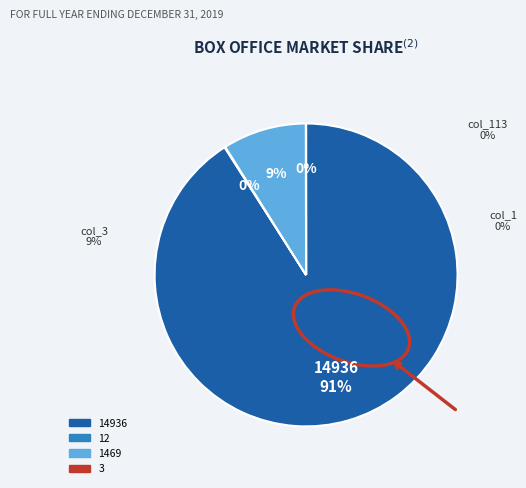

Which has a higher value, col_113 or col_1?

col_1